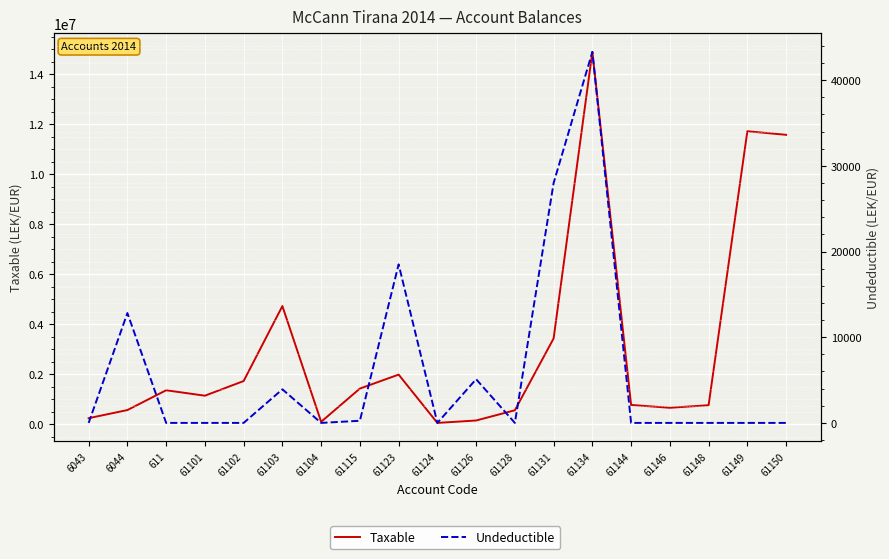

Rank the series at 61104 from highest to lowest value.

Taxable, Undeductible